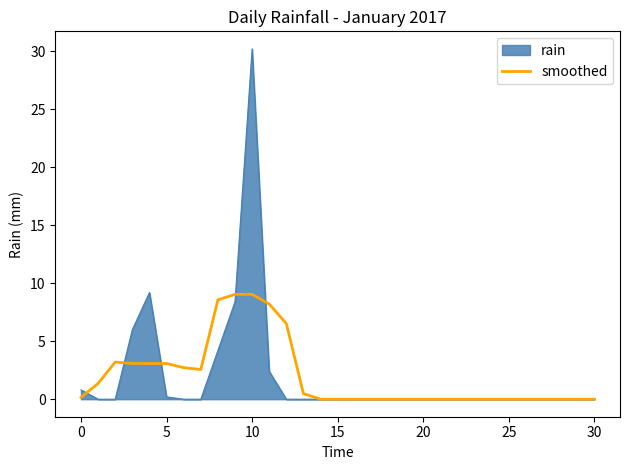

Which series has the largest range (max minus min)?

rain